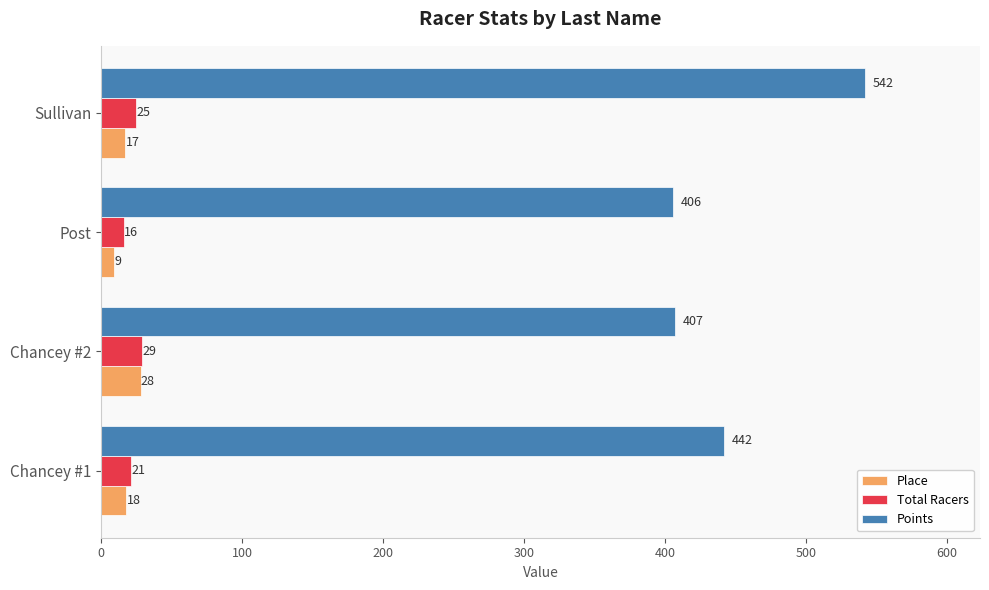

At which category does the chart reach its minimum across all series?

Post